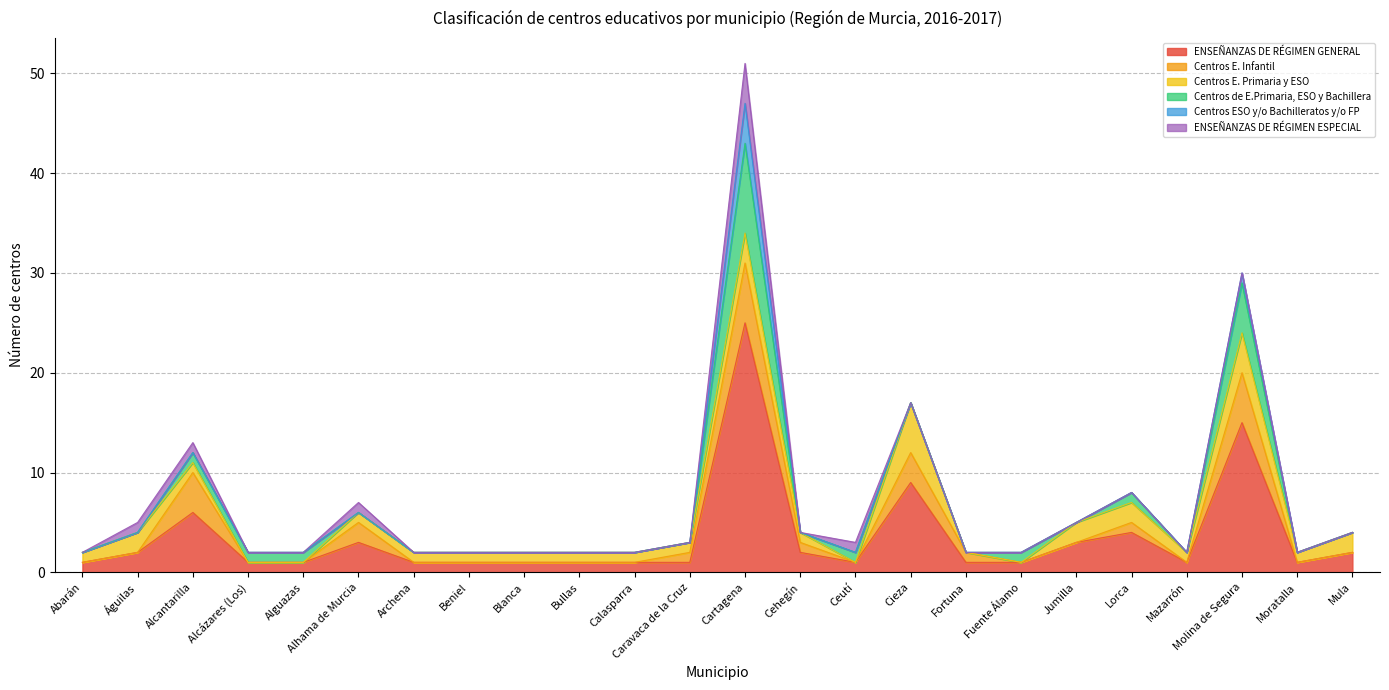

Reading left to right, transcribe all the data shown in this chart.

ENSEÑANZAS DE RÉGIMEN GENERAL: 1	2	6	1	1	3	1	1	1	1	1	1	25	2	1	9	1	1	3	4	1	15	1	2
Centros E. Infantil: 0	0	4	0	0	2	0	0	0	0	0	1	6	1	0	3	1	0	0	1	0	5	0	0
Centros E. Primaria y ESO: 1	2	1	0	0	1	1	1	1	1	1	1	3	1	0	5	0	0	2	2	1	4	1	2
Centros de E.Primaria, ESO y Bachillera: 0	0	1	1	1	0	0	0	0	0	0	0	9	0	1	0	0	1	0	1	0	5	0	0
Centros ESO y/o Bachilleratos y/o FP: 0	0	0	0	0	0	0	0	0	0	0	0	4	0	0	0	0	0	0	0	0	1	0	0
ENSEÑANZAS DE RÉGIMEN ESPECIAL: 0	1	1	0	0	1	0	0	0	0	0	0	4	0	1	0	0	0	0	0	0	0	0	0